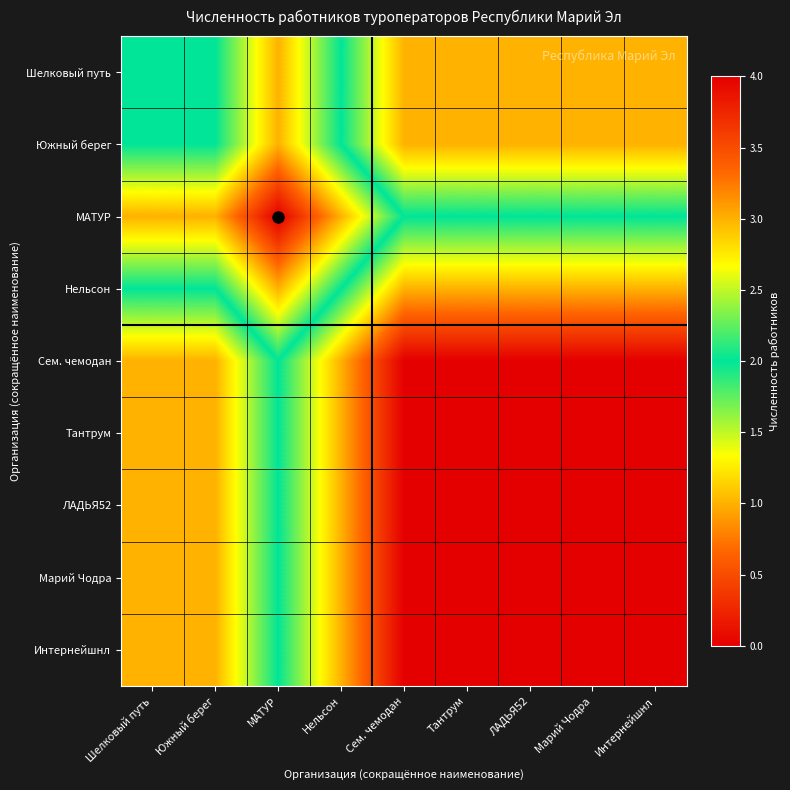

Reading left to right, what are all the values shown in this chart?

Шелковый путь: Шелковый путь=2	Южный берег=2	МАТУР=3	Нельсон=2	Сем. чемодан=1	Тантрум=1	ЛАДЬЯ52=1	Марий Чодра=1	Интернейшнл=1
Южный берег: Шелковый путь=2	Южный берег=2	МАТУР=3	Нельсон=2	Сем. чемодан=1	Тантрум=1	ЛАДЬЯ52=1	Марий Чодра=1	Интернейшнл=1
МАТУР: Шелковый путь=3	Южный берег=3	МАТУР=4	Нельсон=3	Сем. чемодан=2	Тантрум=2	ЛАДЬЯ52=2	Марий Чодра=2	Интернейшнл=2
Нельсон: Шелковый путь=2	Южный берег=2	МАТУР=3	Нельсон=2	Сем. чемодан=1	Тантрум=1	ЛАДЬЯ52=1	Марий Чодра=1	Интернейшнл=1
Сем. чемодан: Шелковый путь=1	Южный берег=1	МАТУР=2	Нельсон=1	Сем. чемодан=0	Тантрум=0	ЛАДЬЯ52=0	Марий Чодра=0	Интернейшнл=0
Тантрум: Шелковый путь=1	Южный берег=1	МАТУР=2	Нельсон=1	Сем. чемодан=0	Тантрум=0	ЛАДЬЯ52=0	Марий Чодра=0	Интернейшнл=0
ЛАДЬЯ52: Шелковый путь=1	Южный берег=1	МАТУР=2	Нельсон=1	Сем. чемодан=0	Тантрум=0	ЛАДЬЯ52=0	Марий Чодра=0	Интернейшнл=0
Марий Чодра: Шелковый путь=1	Южный берег=1	МАТУР=2	Нельсон=1	Сем. чемодан=0	Тантрум=0	ЛАДЬЯ52=0	Марий Чодра=0	Интернейшнл=0
Интернейшнл: Шелковый путь=1	Южный берег=1	МАТУР=2	Нельсон=1	Сем. чемодан=0	Тантрум=0	ЛАДЬЯ52=0	Марий Чодра=0	Интернейшнл=0